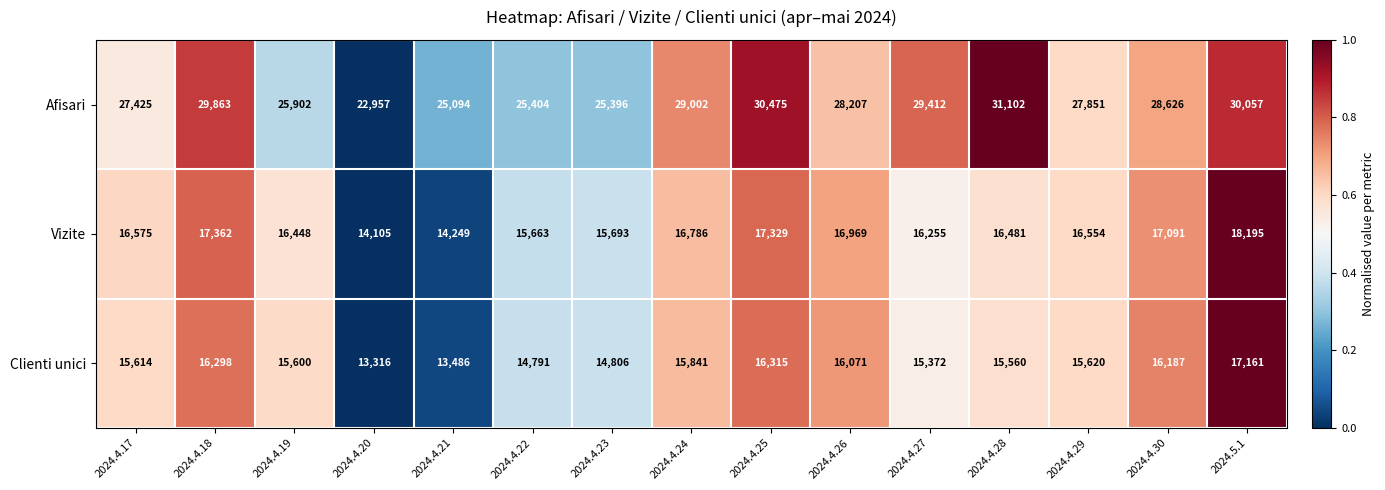

Between 2024.4.28 and 2024.4.30, which series saw the biggest shift?

Afisari